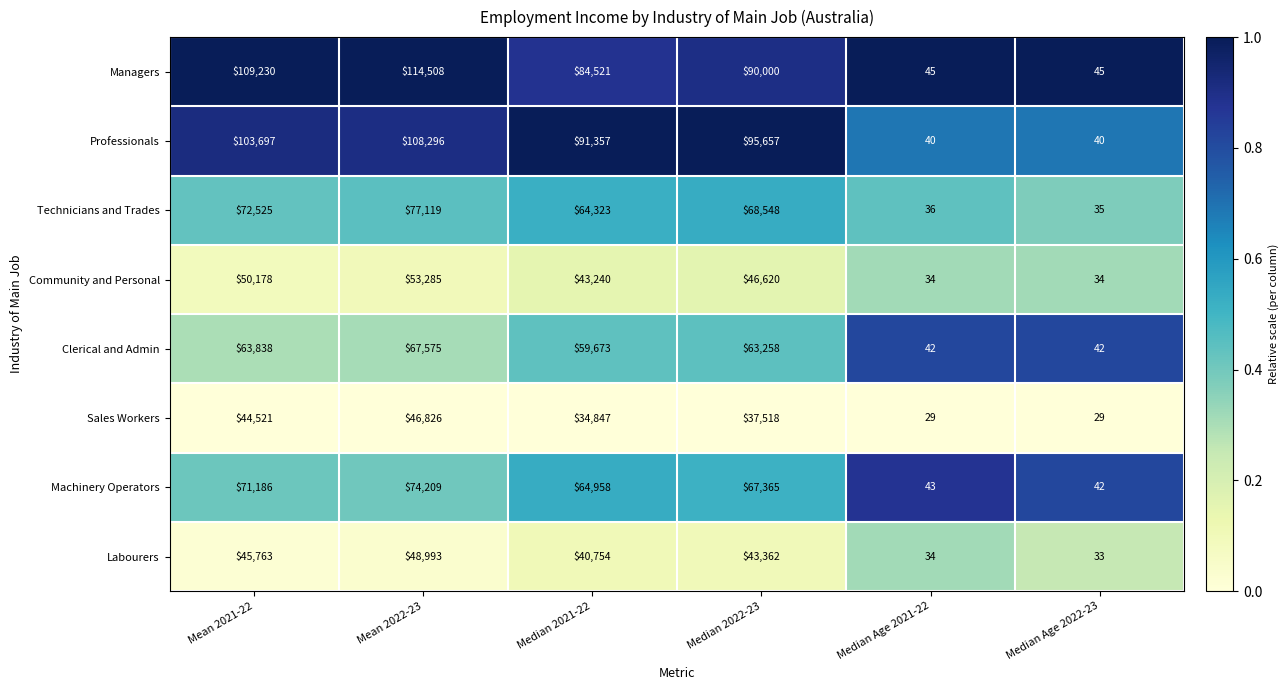

The value of Managers at Median Age 2021-22 is 45. True or false?

True